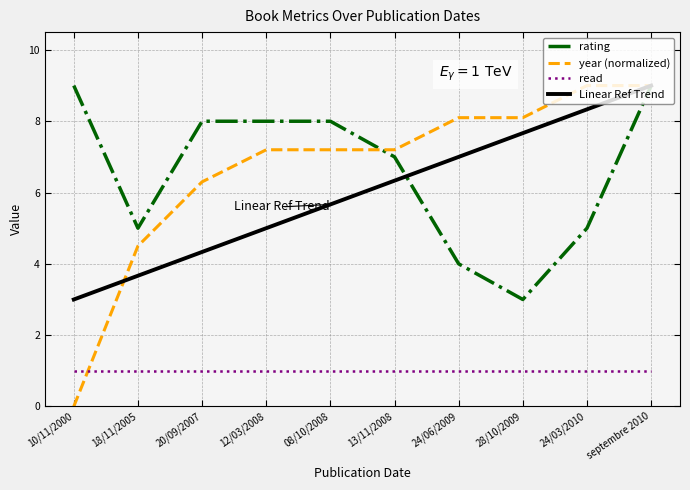

Is it true that rating equals 3.0 at 28/10/2009?

True